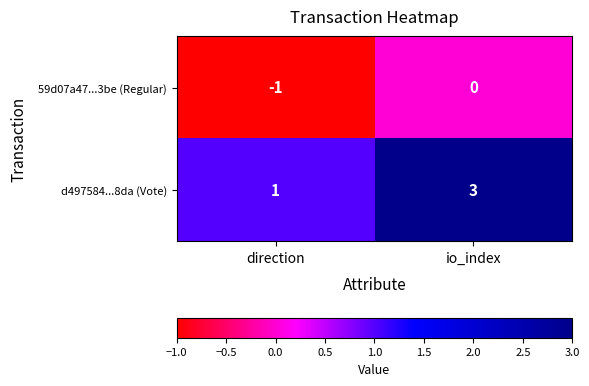

True or false: d497584...8da (Vote) has a value of 3 at io_index.

True